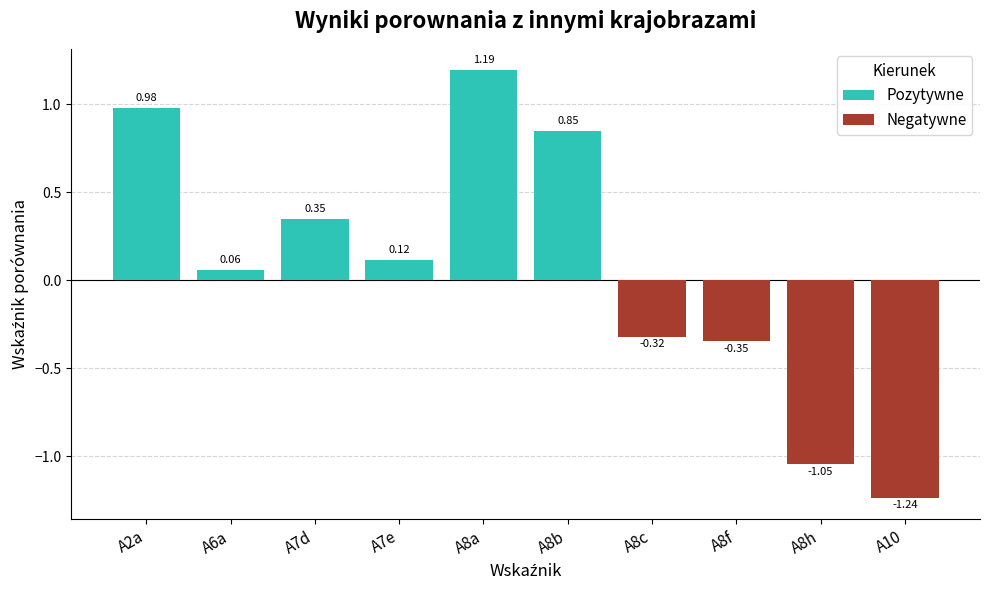

Does the chart contain any negative values?

Yes